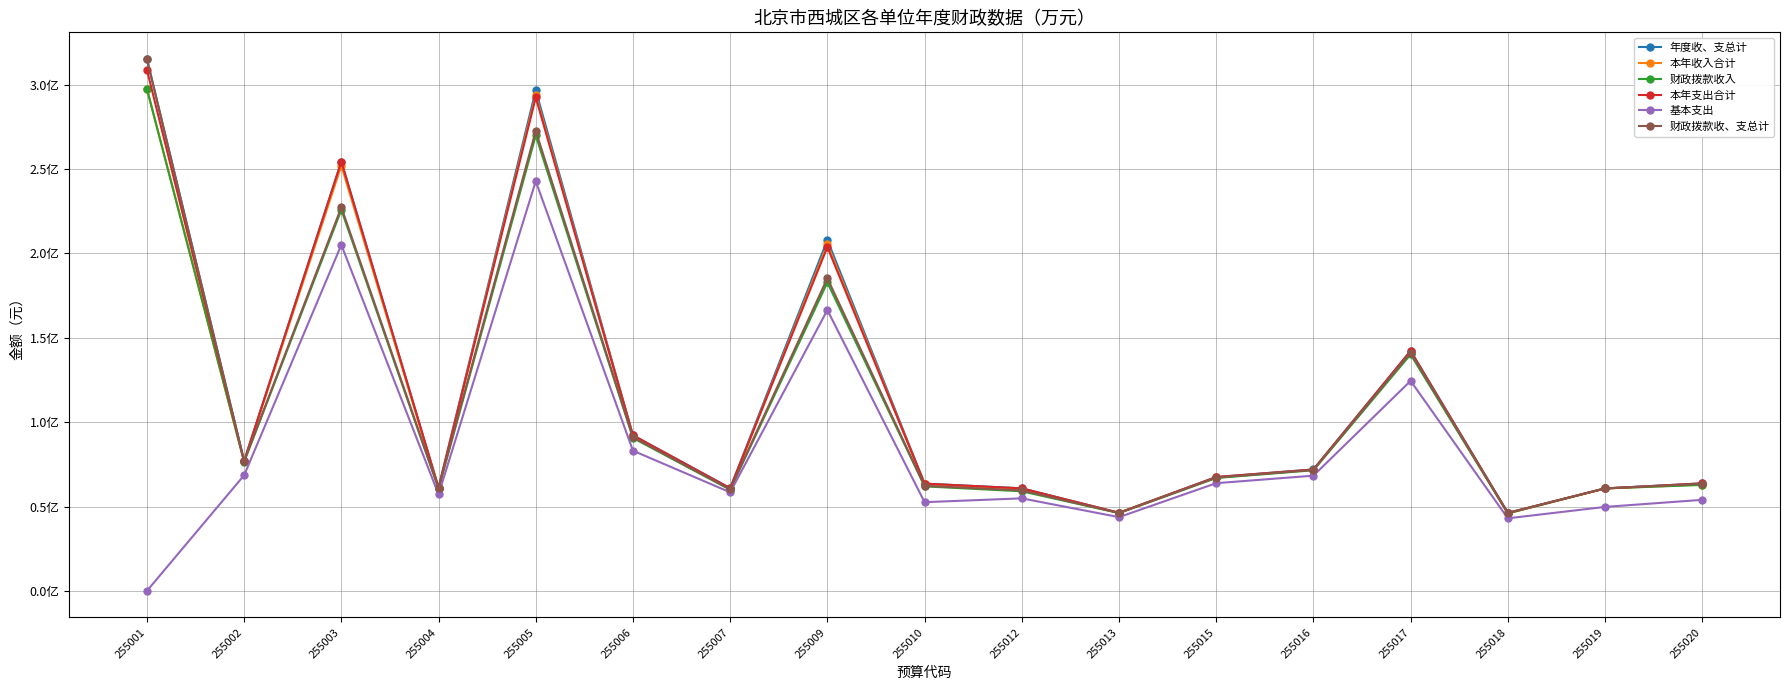

At which label is 本年收入合计 closest to 171750704?

255017